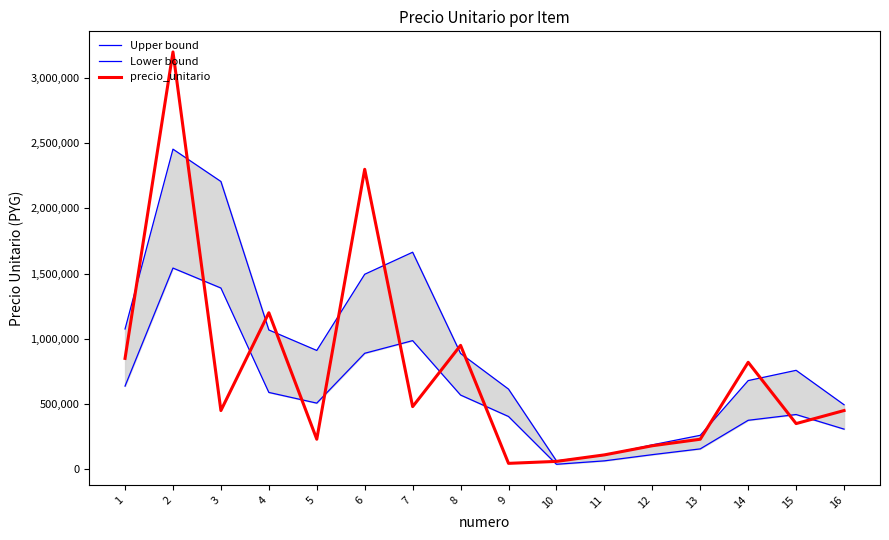

True or false: precio_unitario and Upper bound cross at least once.

True